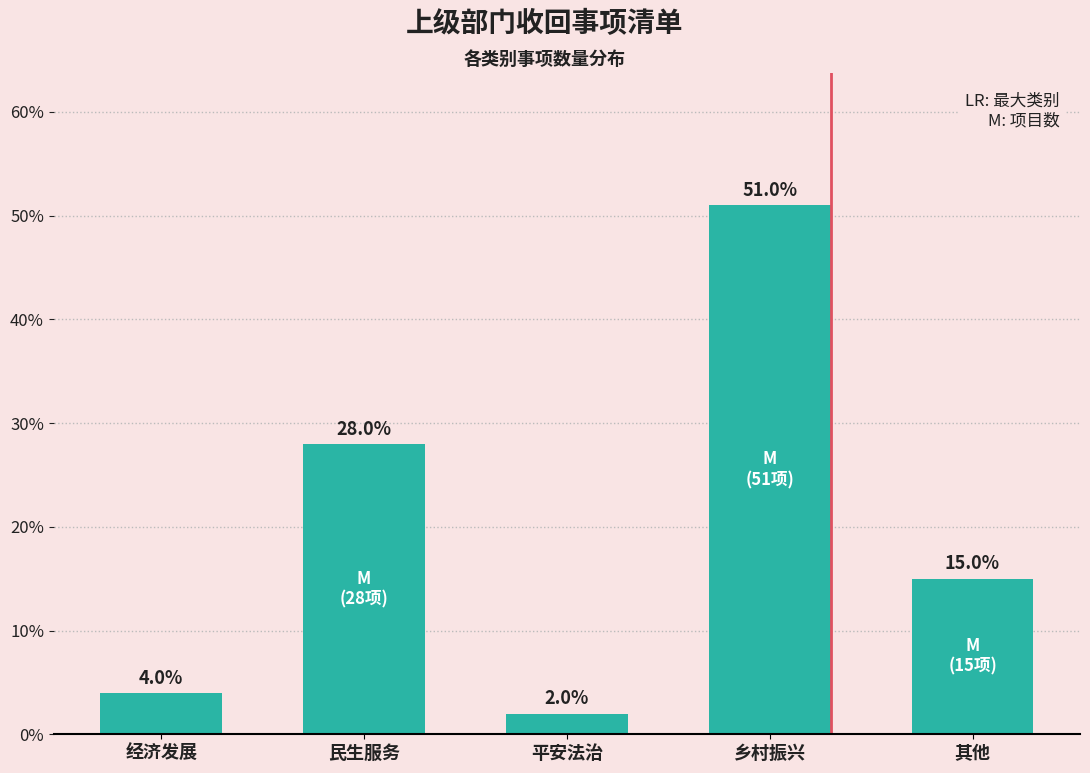

Reading left to right, transcribe all the data shown in this chart.

经济发展=4.0	民生服务=28.0	平安法治=2.0	乡村振兴=51.0	其他=15.0